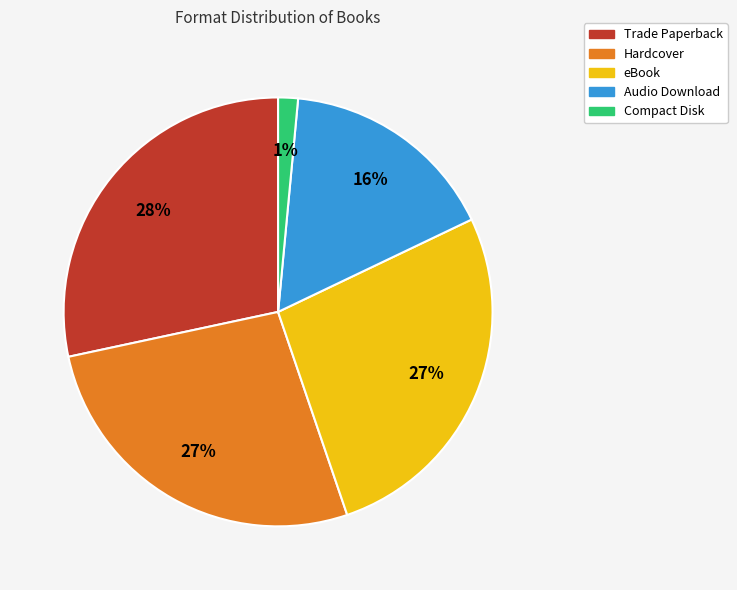

Which has a higher value, Hardcover or Compact Disk?

Hardcover